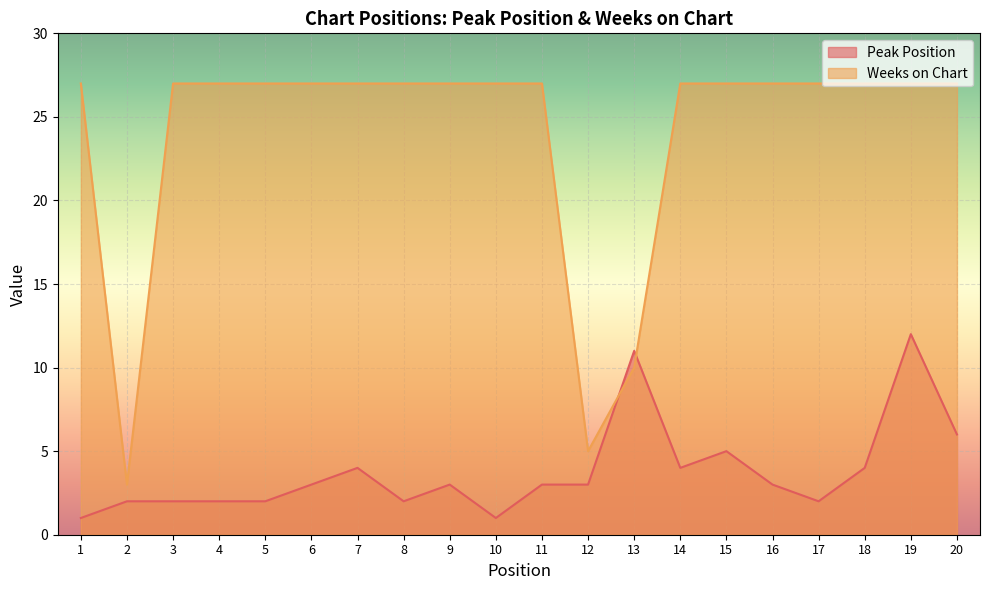

Reading left to right, what are all the values shown in this chart?

Peak Position: 1	2	2	2	2	3	4	2	3	1	3	3	11	4	5	3	2	4	12	6
Weeks on Chart: 27	3	27	27	27	27	27	27	27	27	27	5	10	27	27	27	27	27	27	27